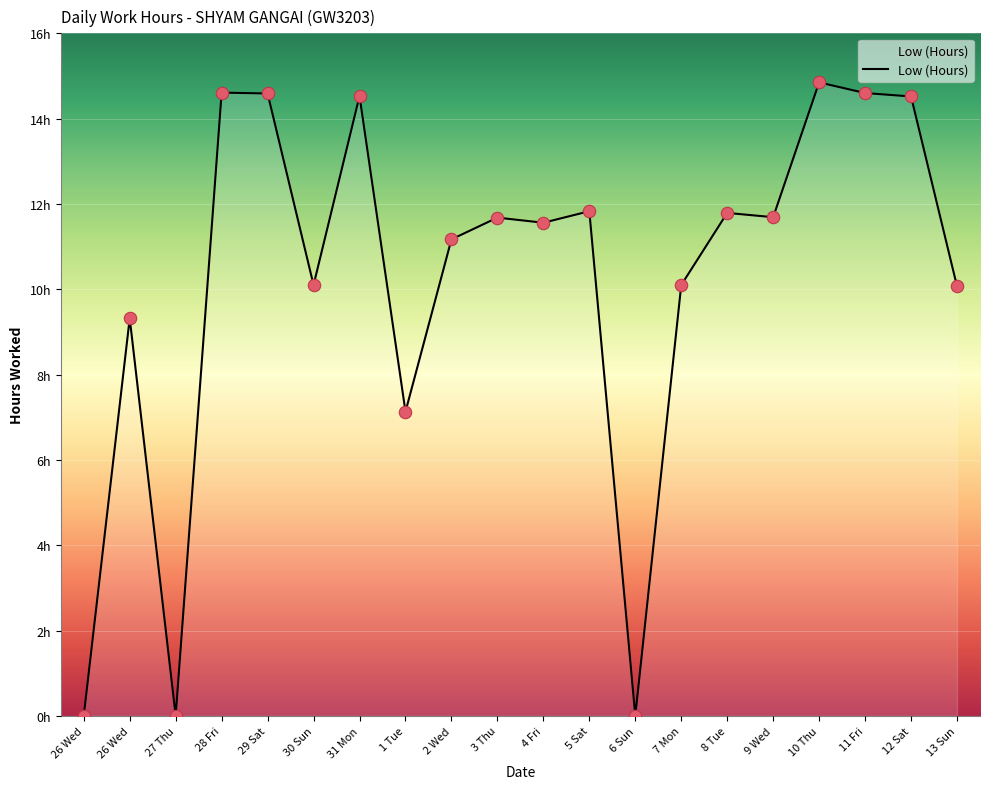

What is the change in value from 26 Wed to 9 Wed?

+2.4